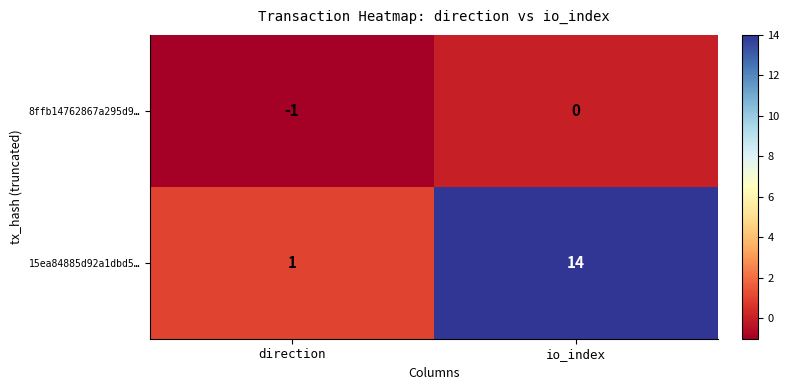

Where is 8ffb14762867a295d9… nearest to the value 0?

io_index